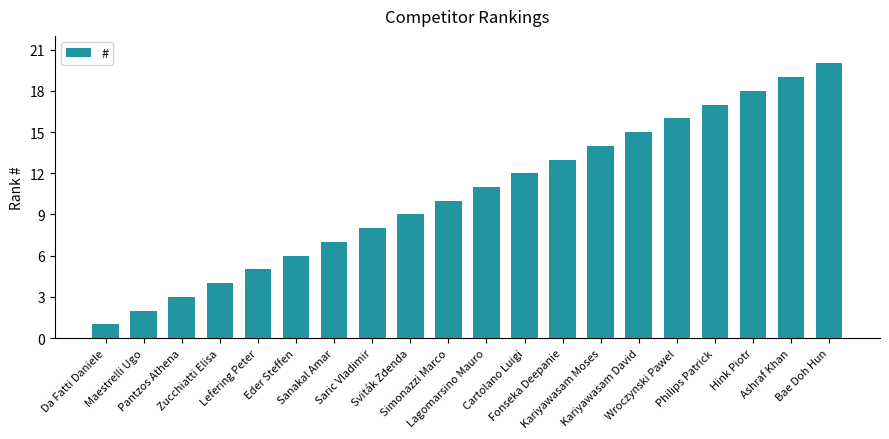

List the labels in order of value, largest first.

Bae Doh Hun, Ashraf Khan, Hink Piotr, Philips Patrick, Wroczynski Pawel, Kariyawasam David, Kariyawasam Moses, Fonseka Deepanie, Cartolano Luigi, Lagomarsino Mauro, Simonazzi Marco, Sviták Zdenda, Saric Vladimir, Sanakal Amar, Eder Steffen, Lefering Peter, Zucchiatti Elisa, Pantzos Athena, Maestrelli Ugo, Da Fatti Daniele